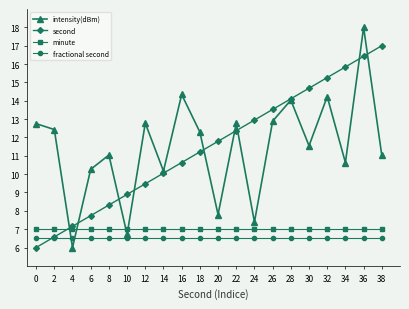

Is it true that minute equals 11.4 at 12?

False